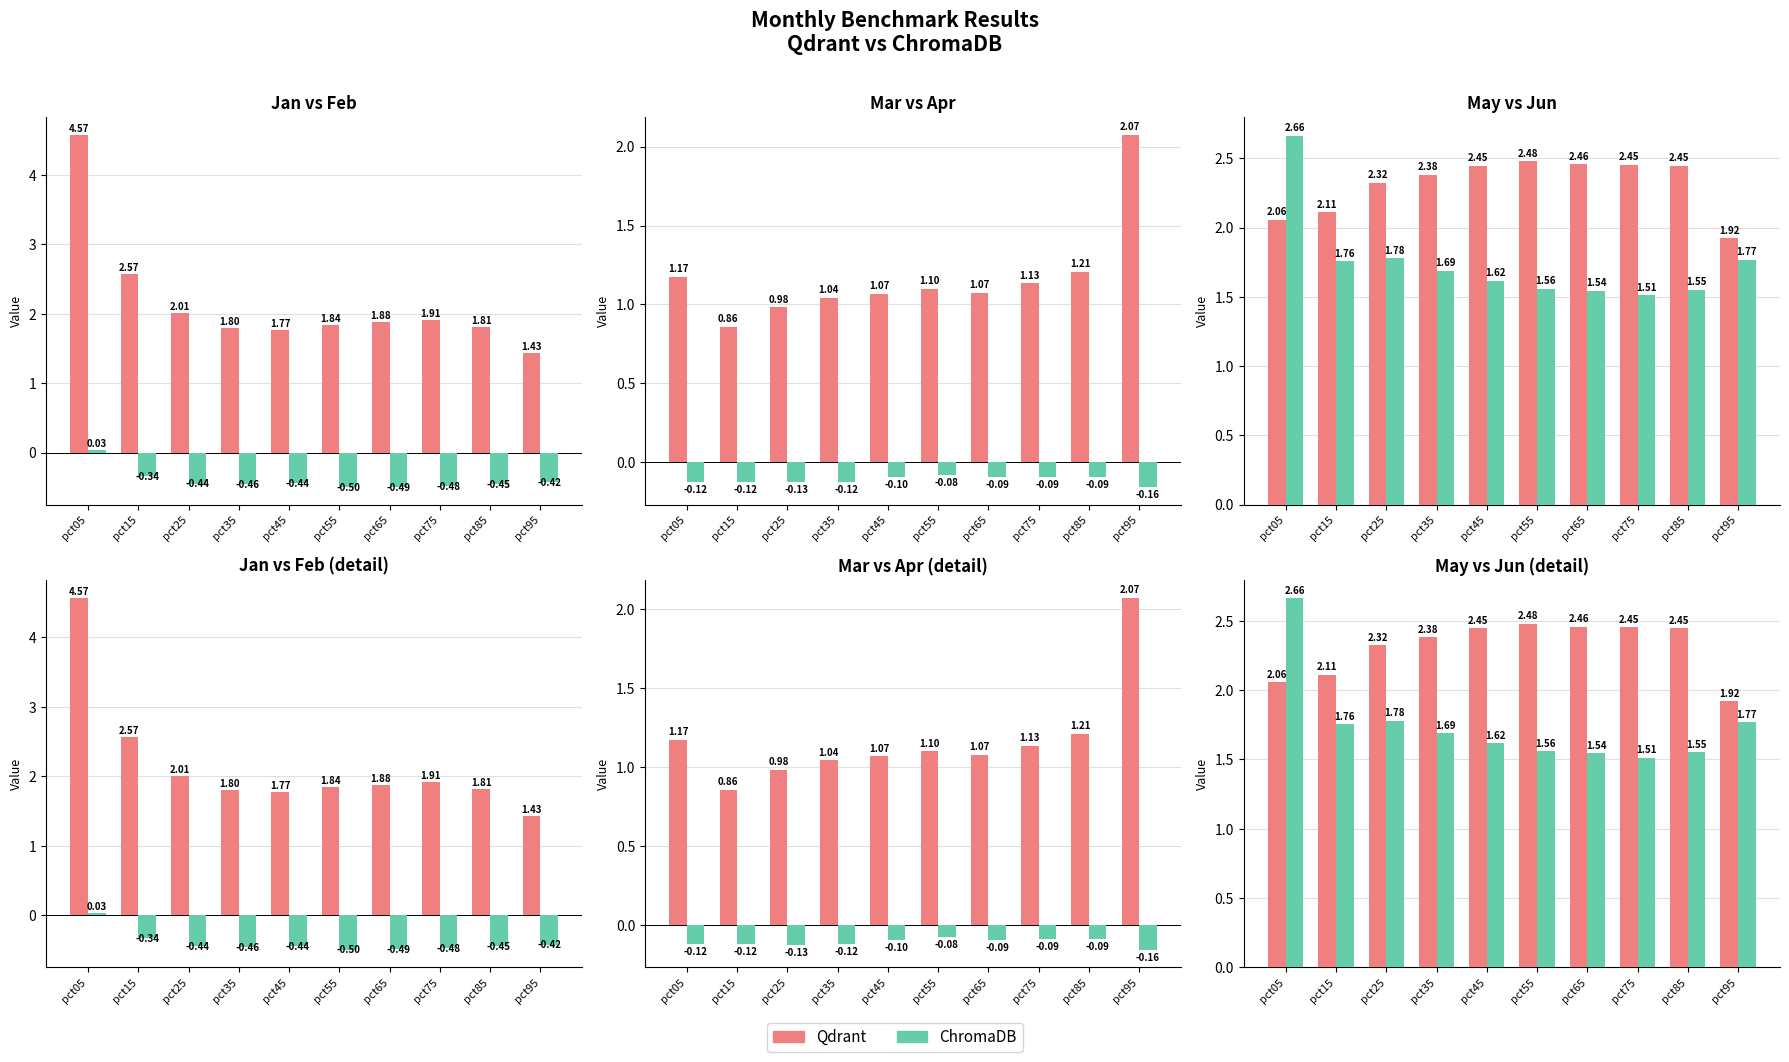

Rank the categories by ChromaDB value from highest to lowest.

pct05, pct25, pct95, pct15, pct35, pct45, pct55, pct85, pct65, pct75